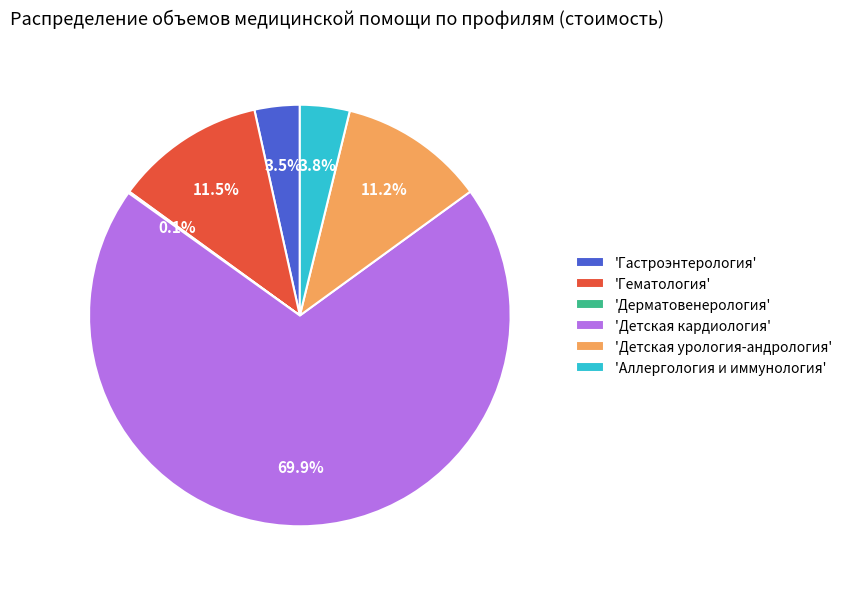

Which has a higher value, 'Аллергология и иммунология' or 'Гематология'?

'Гематология'